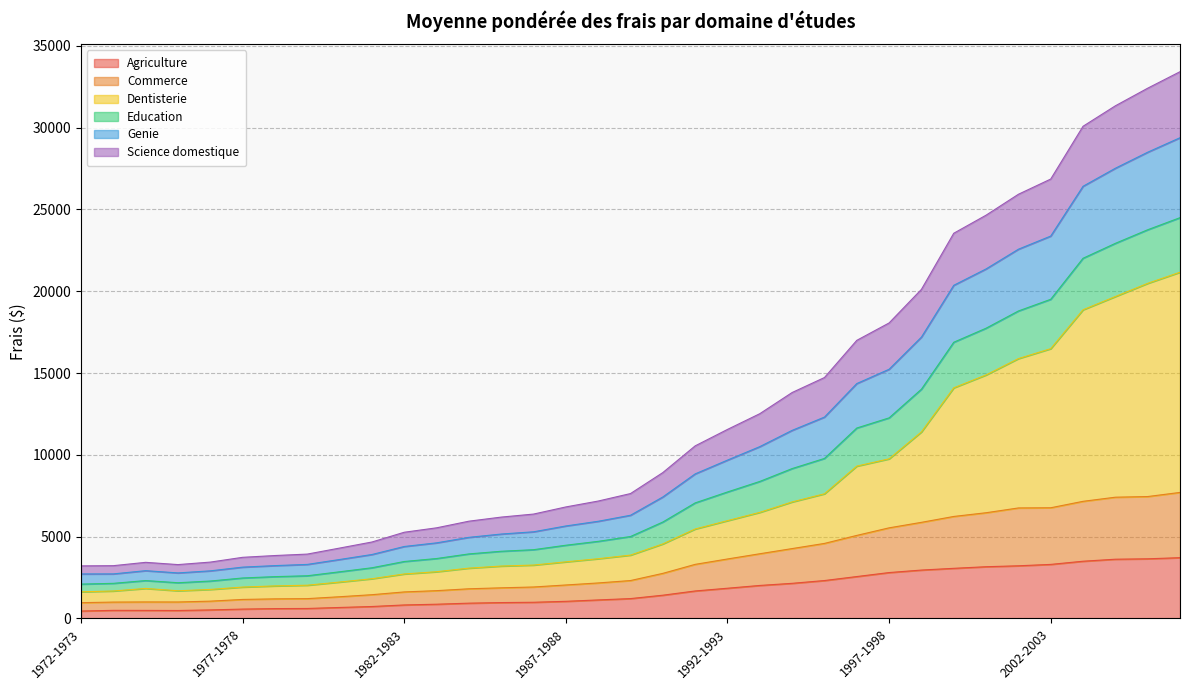

What is the highest value of the Agriculture series?

3712